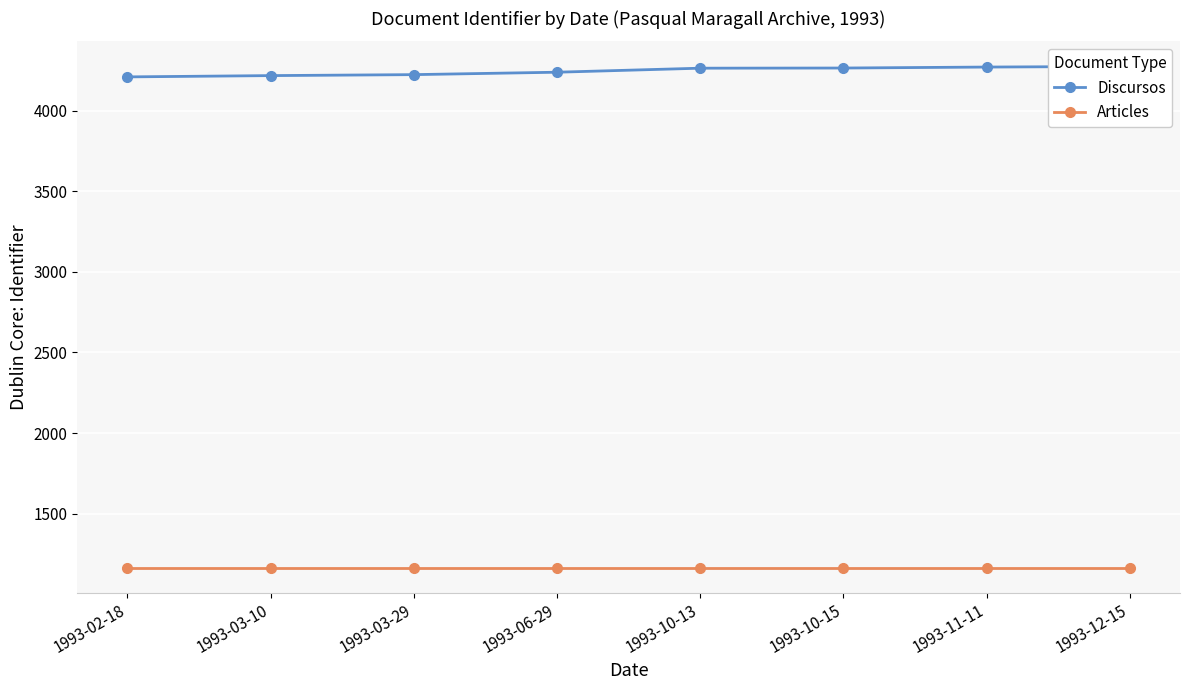

What is the sum of the Articles values at 1993-03-29 and 1993-03-10?

2332